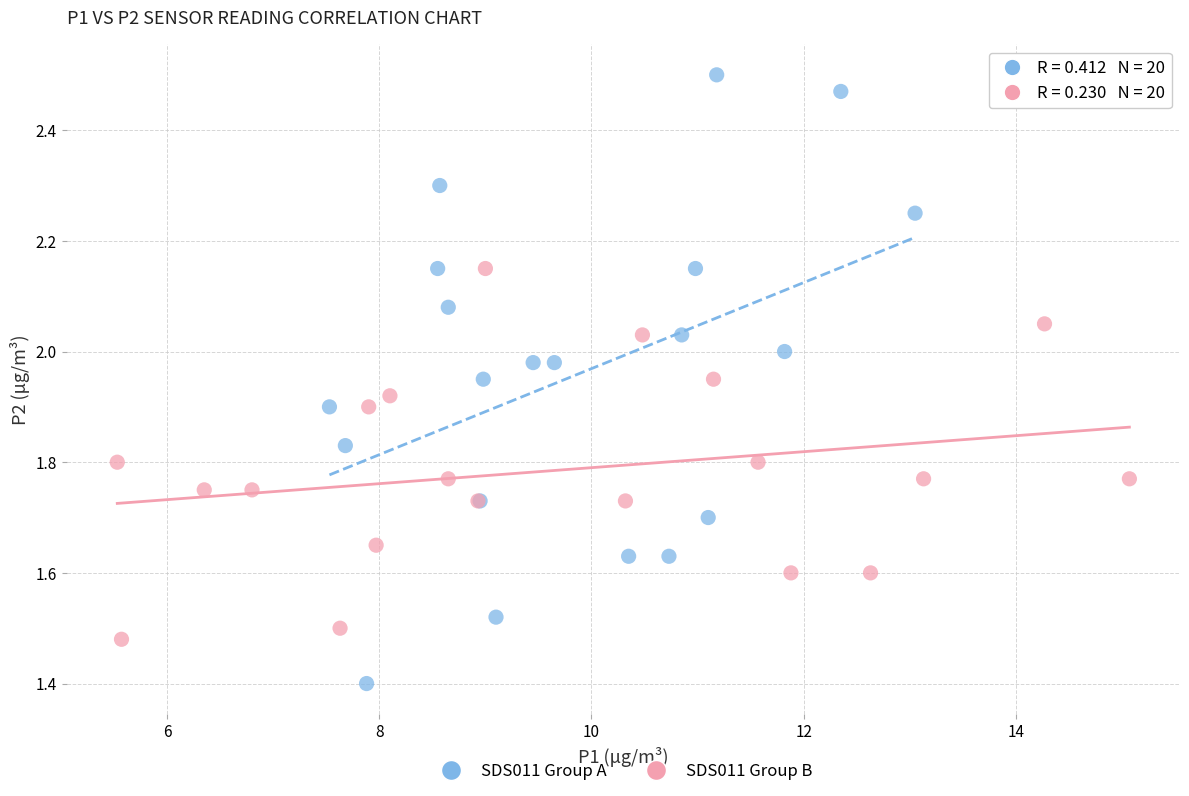

Which series has the largest Y range (max minus min)?

SDS011 Group A